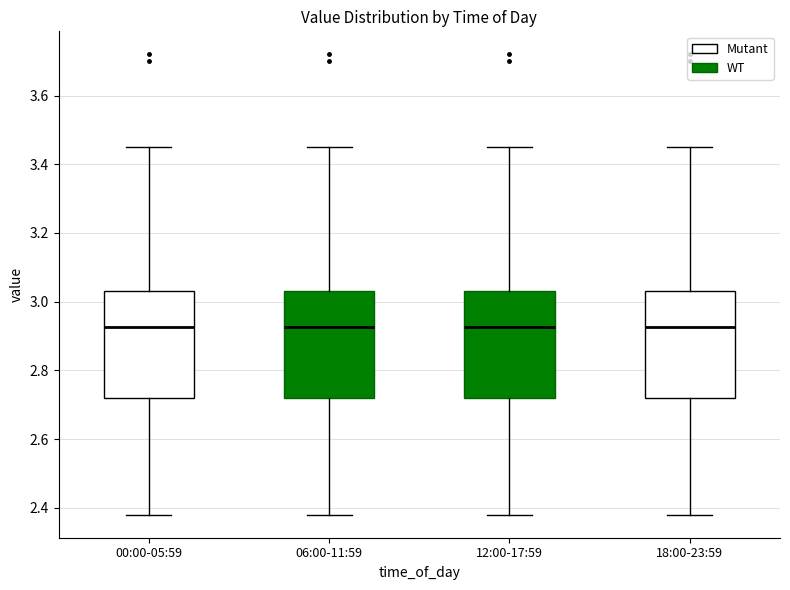

Where does the upper whisker of the box for 06:00-11:59 end on the y-axis? The values are not printed on the chart, so give them approximately, as read against the axis.

3.46